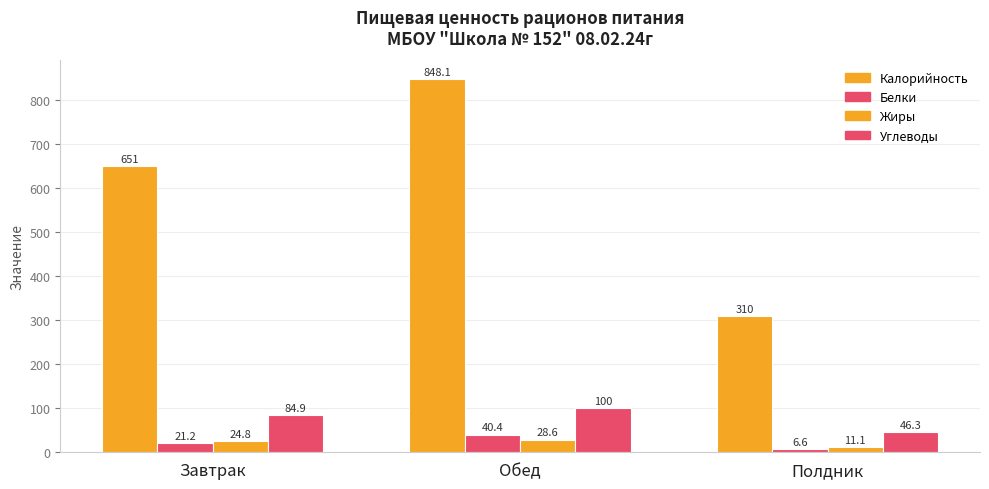

What is the spread (max minus min) of values at Завтрак?

629.8